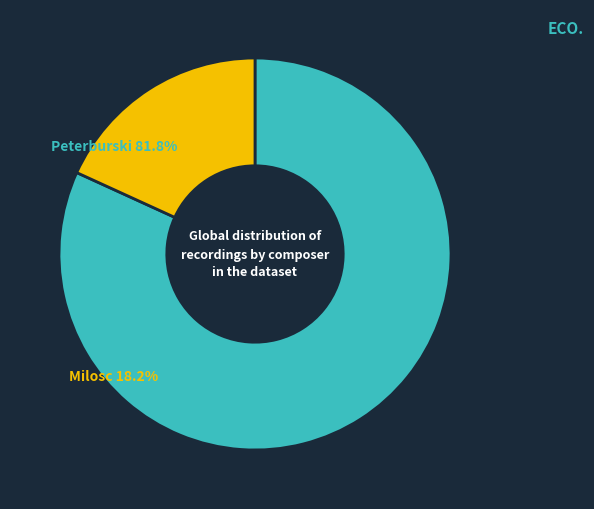

To the nearest percent, what portion does Milosc represent?

18%